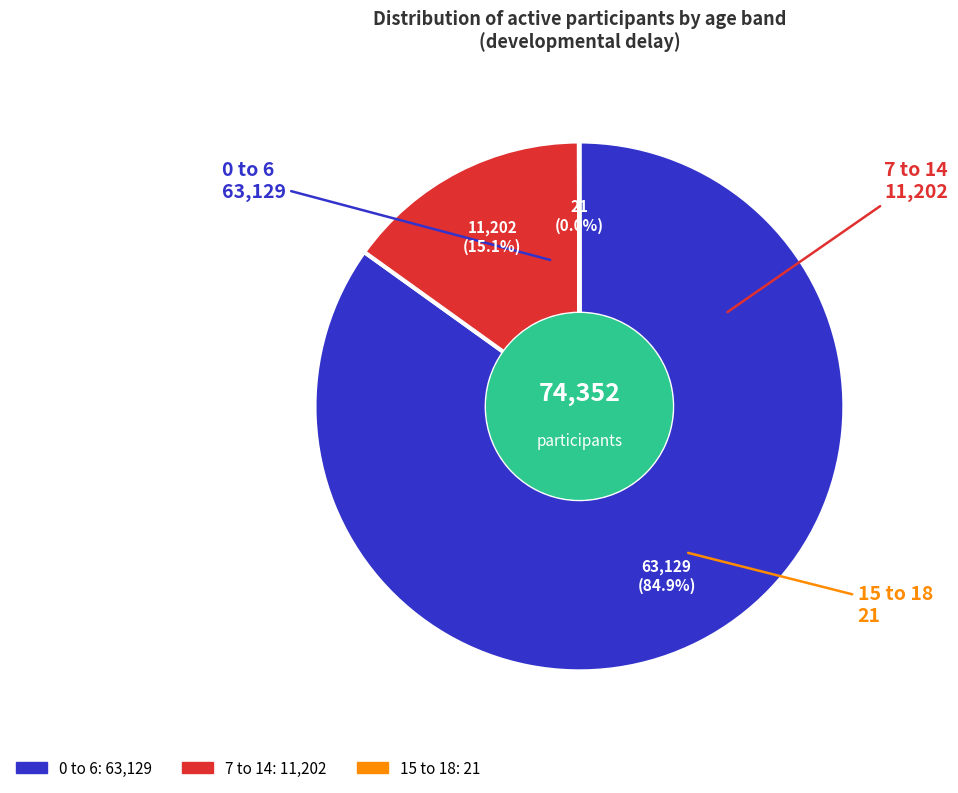

Which slice is the largest?

0 to 6